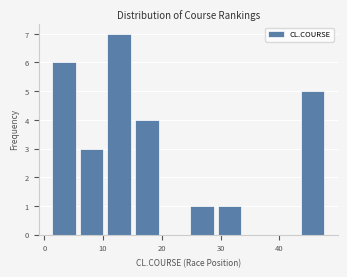

Which range on the x-axis has the tallest bar?

10.4 to 15.1